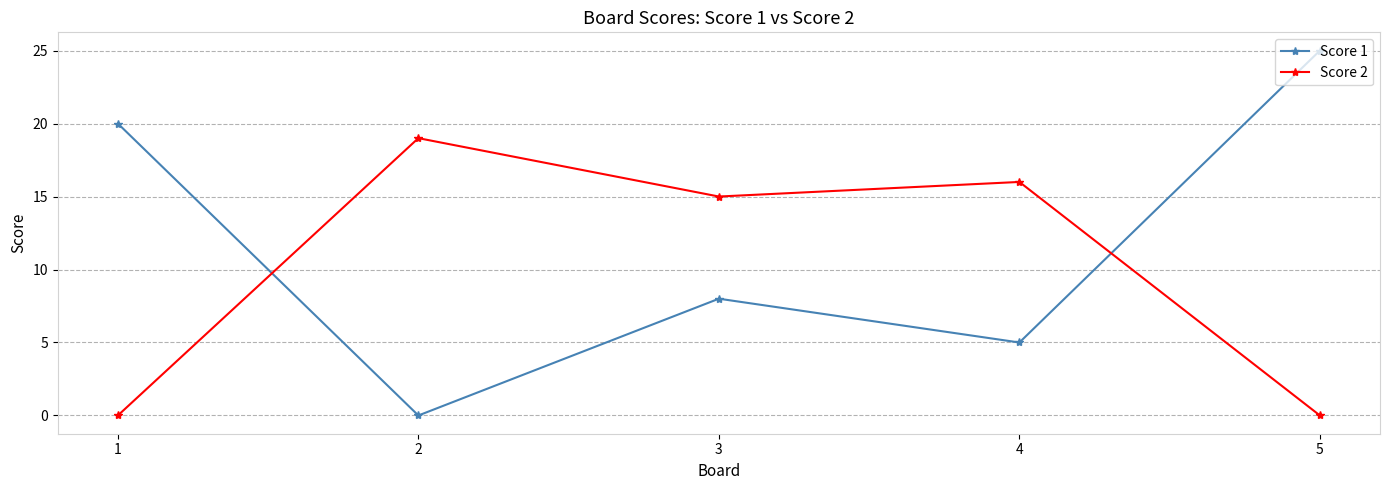

Reading left to right, list all the values displayed in this chart.

Score 1: 1=20	2=0	3=8	4=5	5=25
Score 2: 1=0	2=19	3=15	4=16	5=0